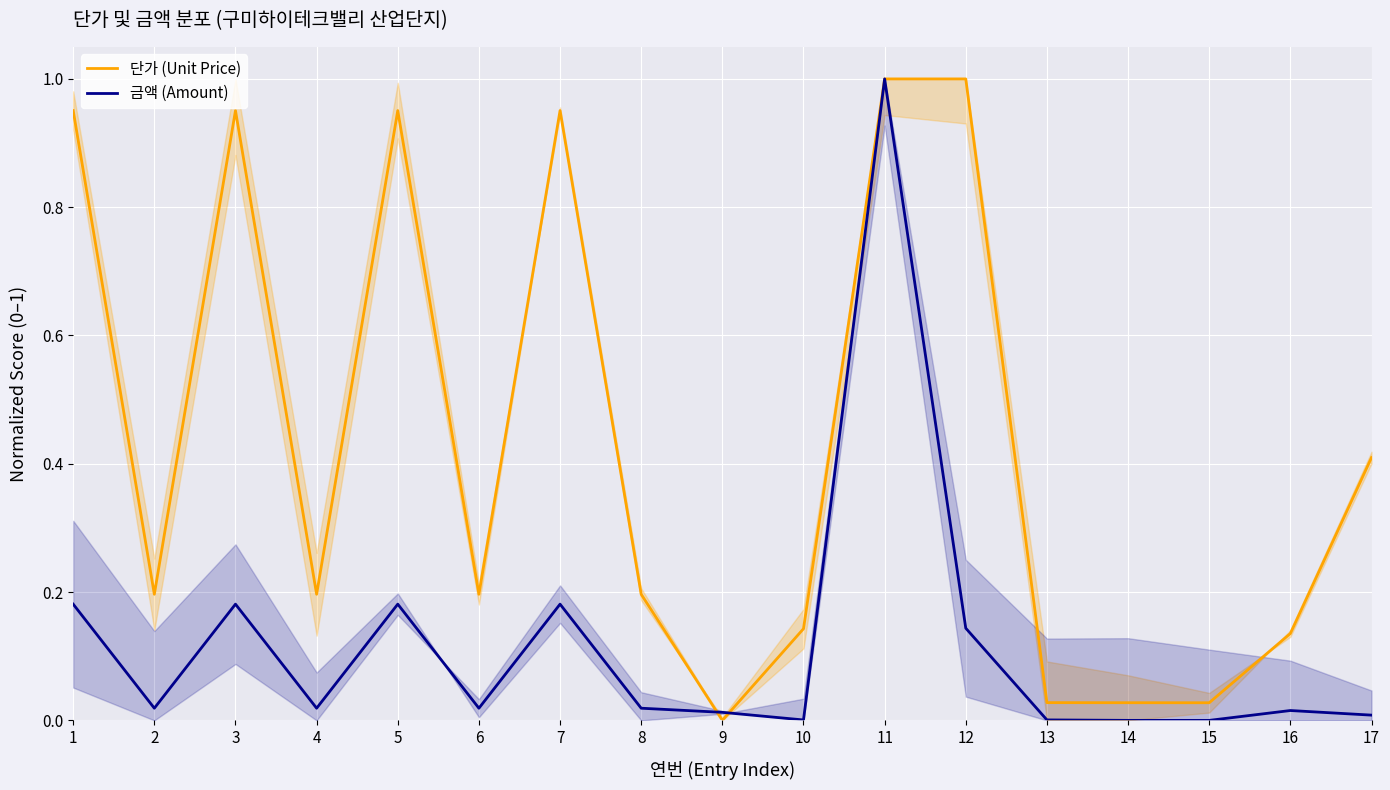

What is the total value across all series at 6?

0.2